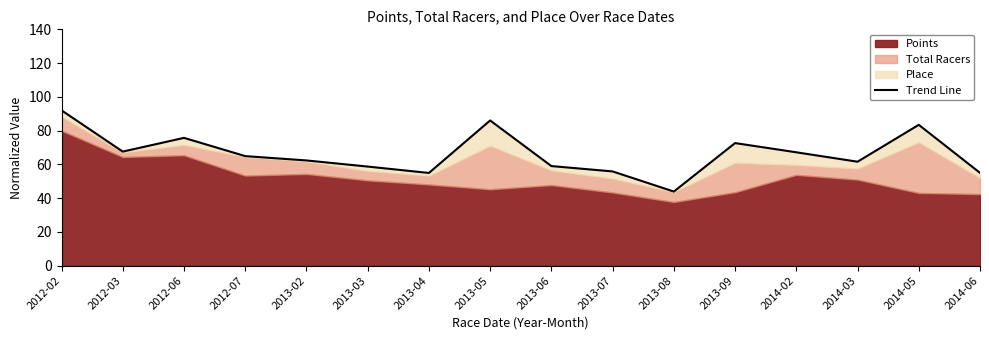

How many interior local peaks (higher than both neighbors) does the data have?

4